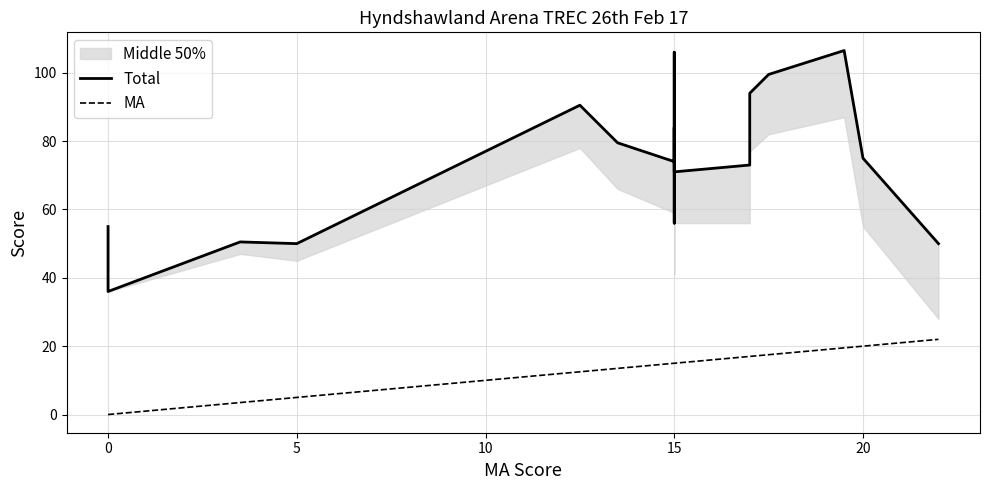

What is the value of the MA point at the 21st from the left?

12.5